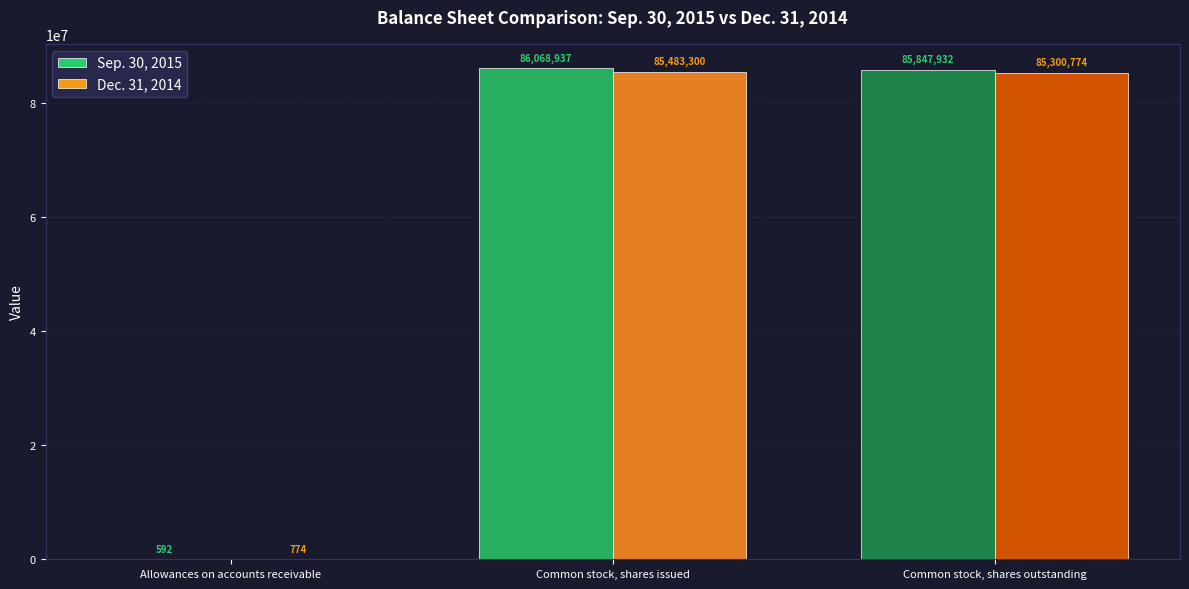

Reading left to right, what are all the values shown in this chart?

Sep. 30, 2015: 592	86068937	85847932
Dec. 31, 2014: 774	85483300	85300774